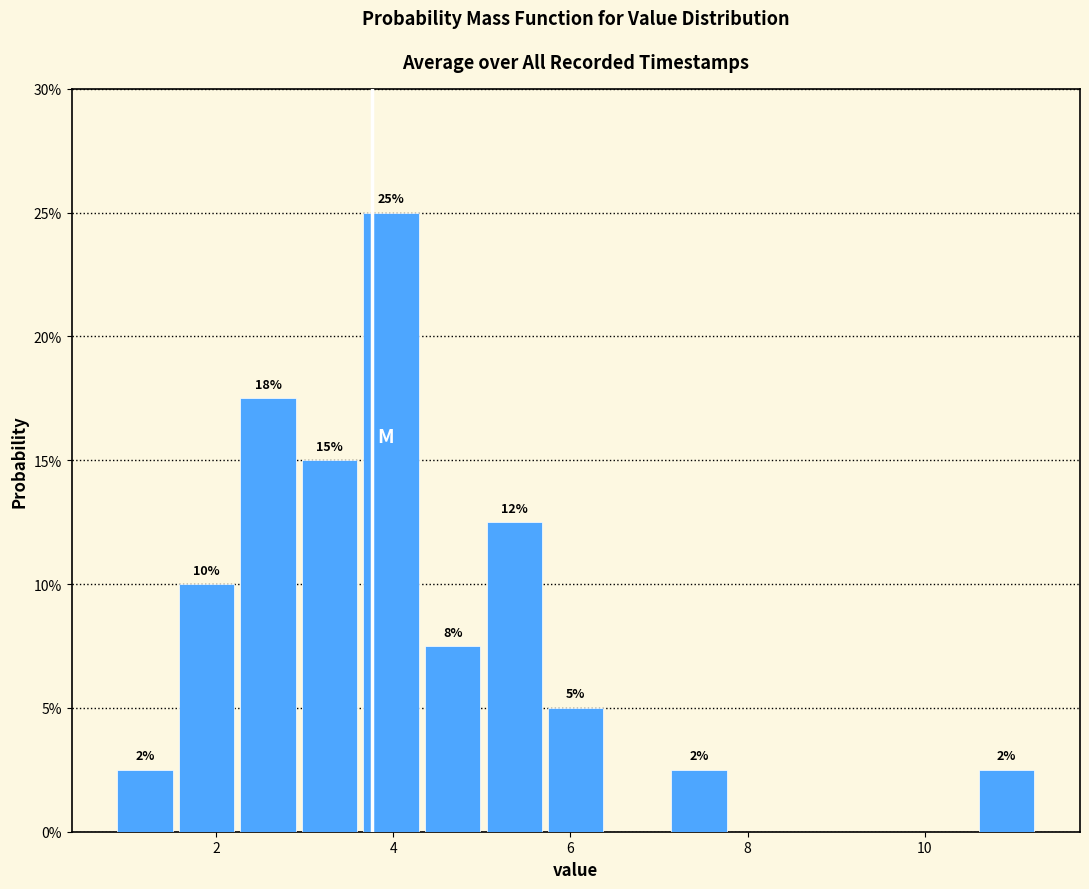

Around what value on the x-axis is the tallest bar? Give the approximate position of its centre, as read against the axis.

4.0